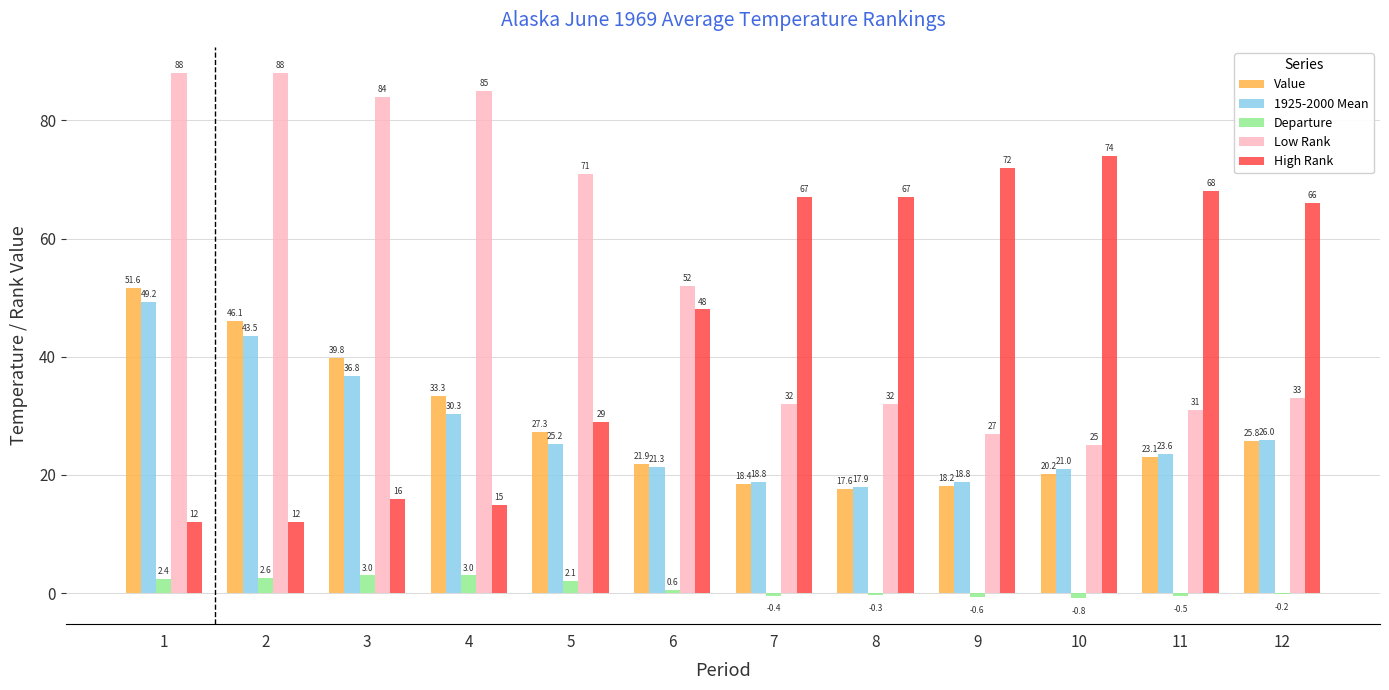

How many categories are shown in the chart?

12